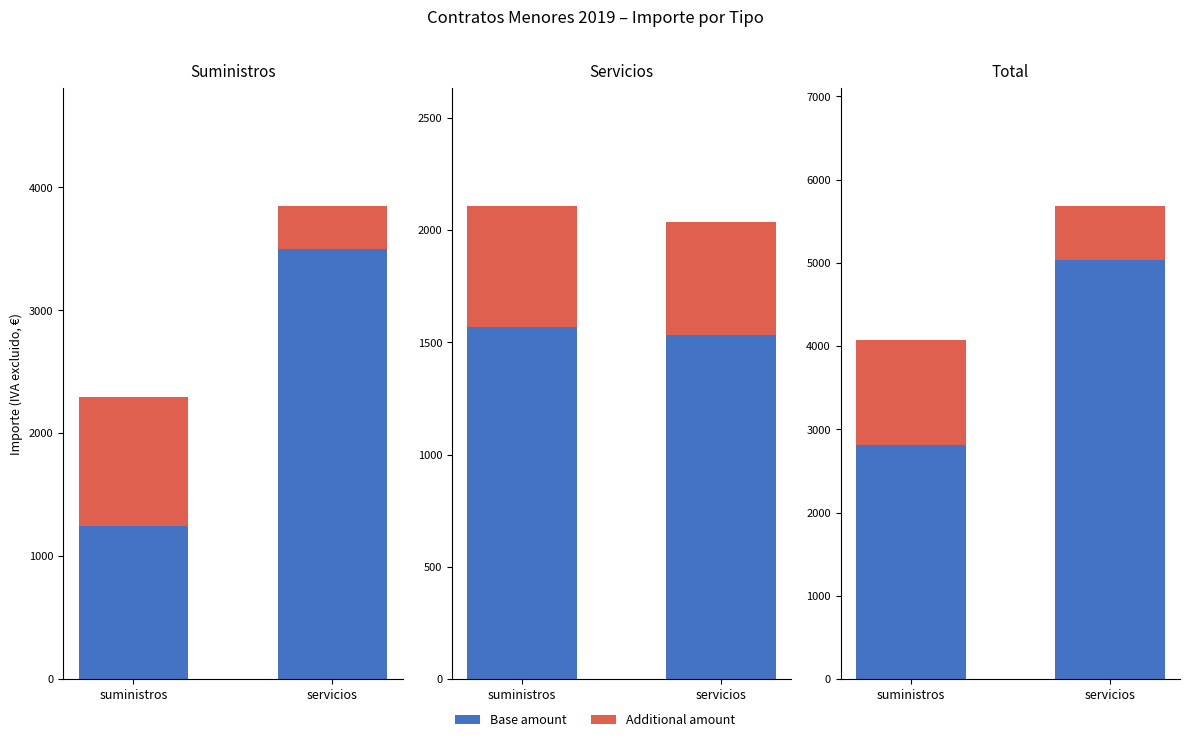

At which category does the chart reach its minimum across all series?

servicios